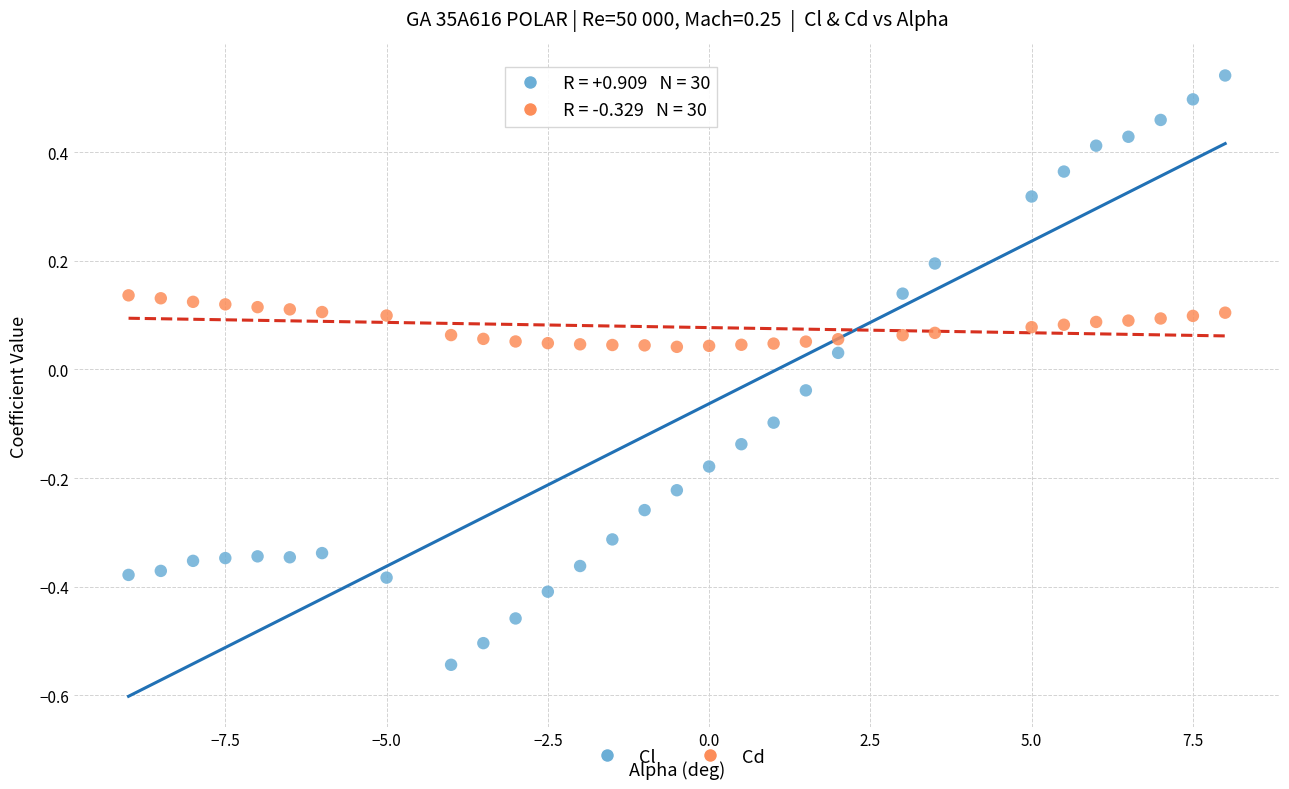

Across all data points, what is the range of Y values (max minus min)?

1.1